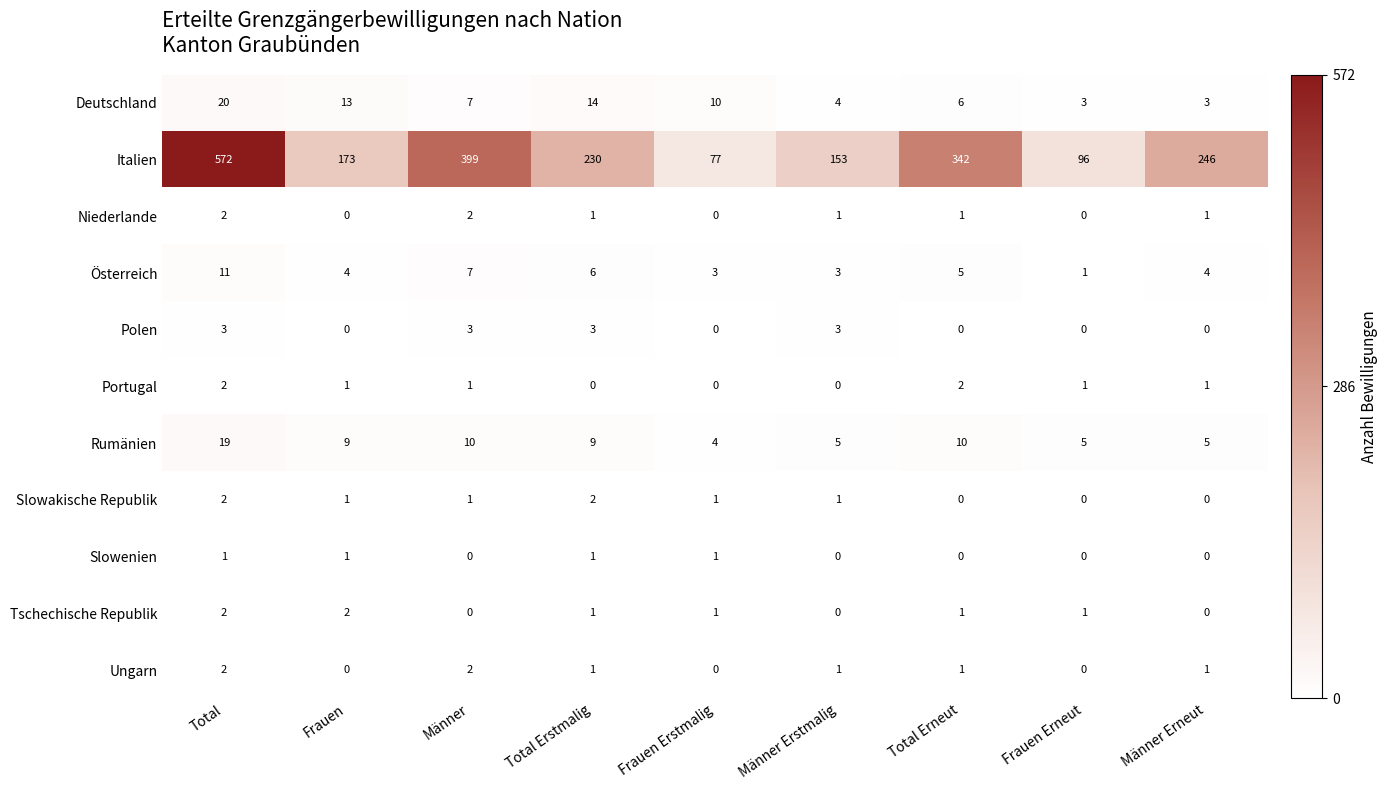

At how many categories does at least one series exceed 534?

1